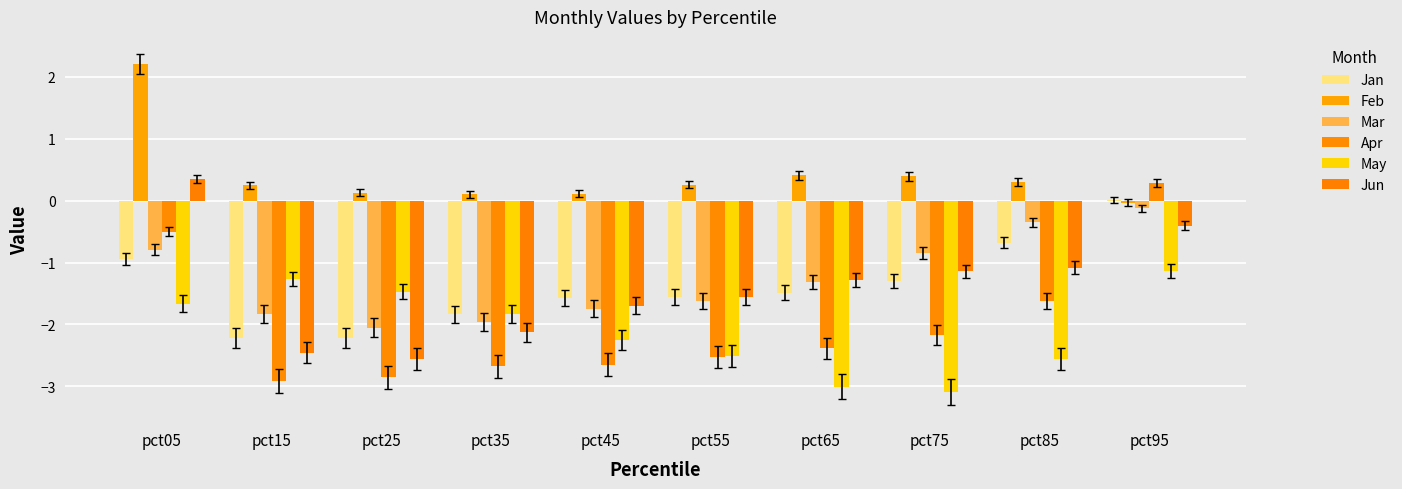

What is the maximum value shown in the chart?

2.2